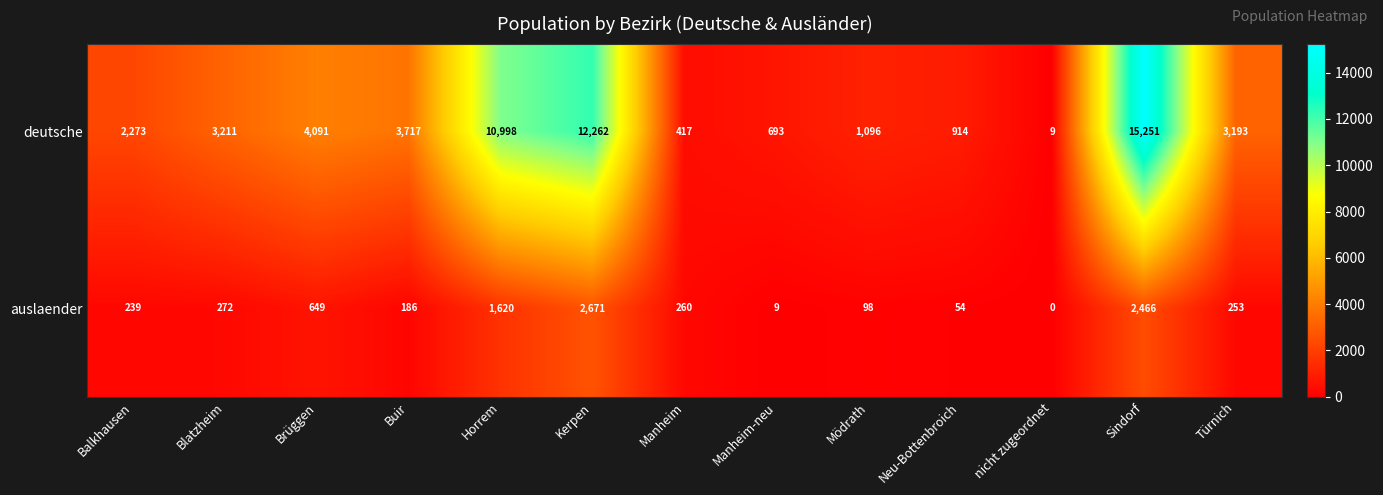

Which series has the widest spread of values?

deutsche